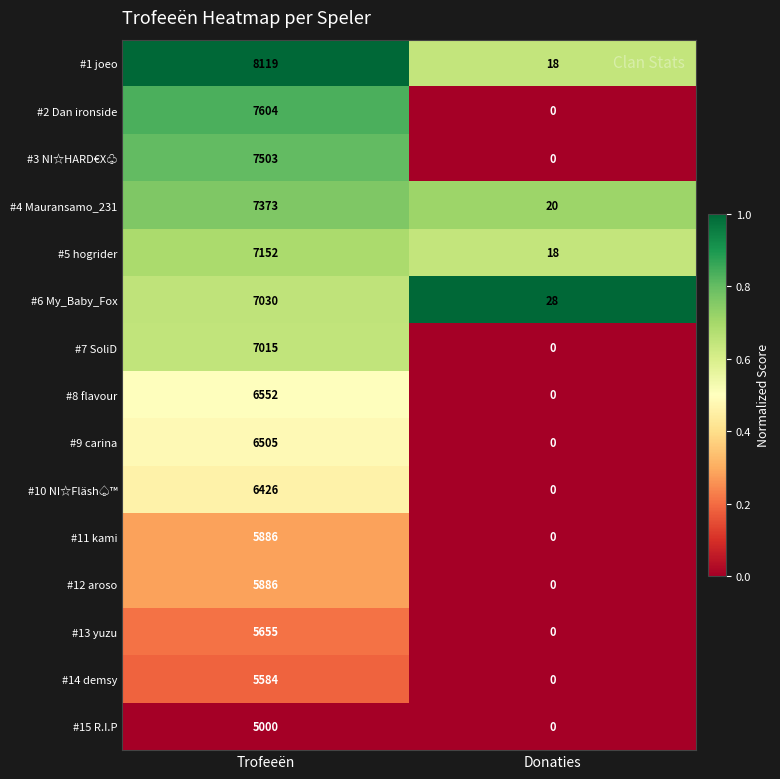

Reading left to right, list all the values displayed in this chart.

#1 joeo: Trofeeën=8119	Donaties=18
#2 Dan ironside: Trofeeën=7604	Donaties=0
#3 NI☆HARD€X♧: Trofeeën=7503	Donaties=0
#4 Mauransamo_231: Trofeeën=7373	Donaties=20
#5 hogrider: Trofeeën=7152	Donaties=18
#6 My_Baby_Fox: Trofeeën=7030	Donaties=28
#7 SoliD: Trofeeën=7015	Donaties=0
#8 flavour: Trofeeën=6552	Donaties=0
#9 carina: Trofeeën=6505	Donaties=0
#10 NI☆Fläsh♤™: Trofeeën=6426	Donaties=0
#11 kami: Trofeeën=5886	Donaties=0
#12 aroso: Trofeeën=5886	Donaties=0
#13 yuzu: Trofeeën=5655	Donaties=0
#14 demsy: Trofeeën=5584	Donaties=0
#15 R.I.P: Trofeeën=5000	Donaties=0